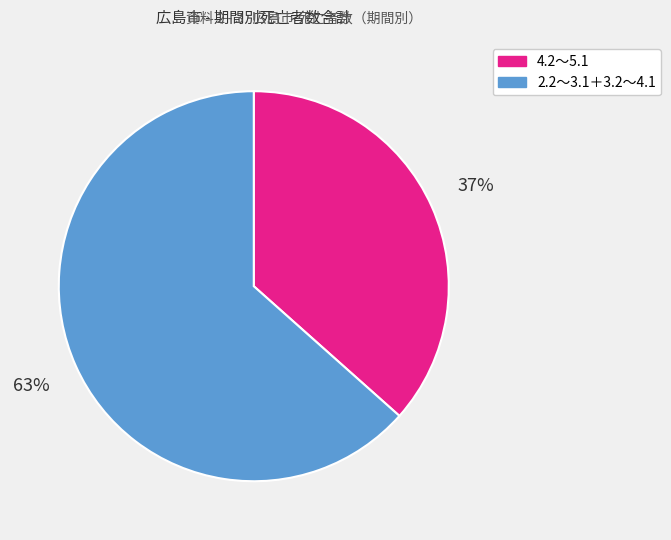

Is there a majority slice in this chart?

Yes